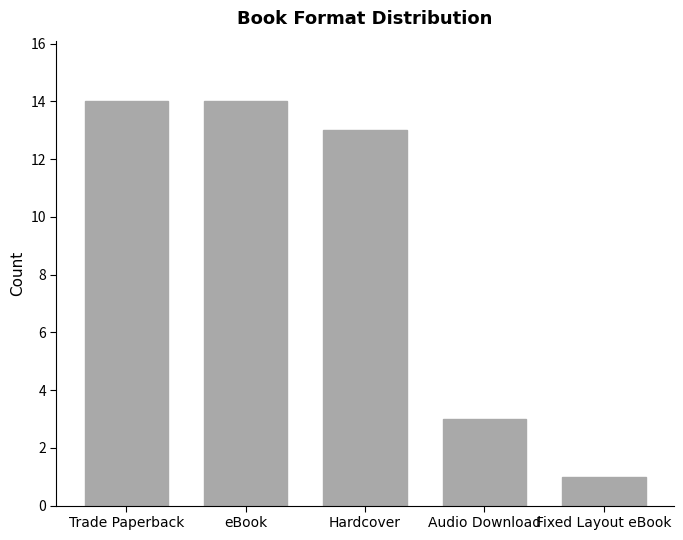

What is the maximum value shown in the chart?

14